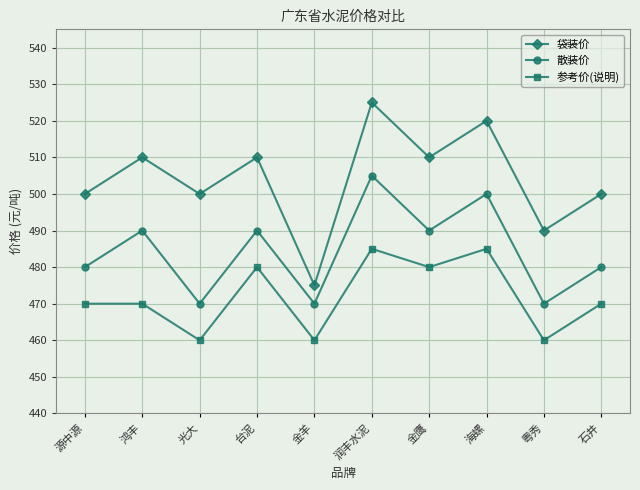

What value does the 散装价 series have at 海螺?

500